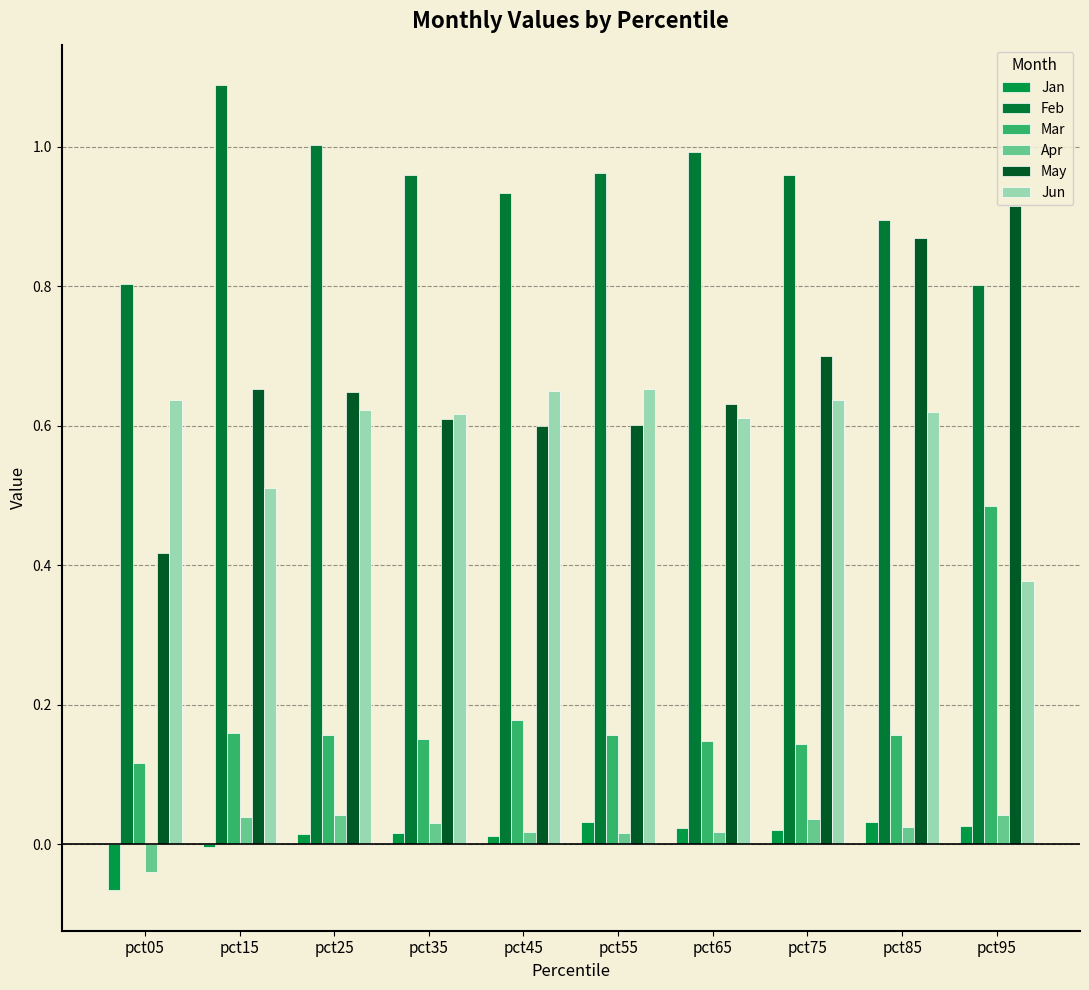

The value of May at pct15 is 1.1. True or false?

False